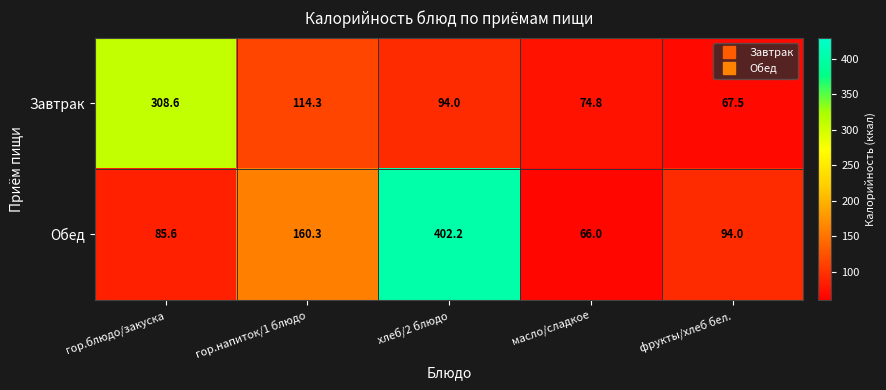

What is the difference between the maximum and second lowest values in the Обед series?

316.6